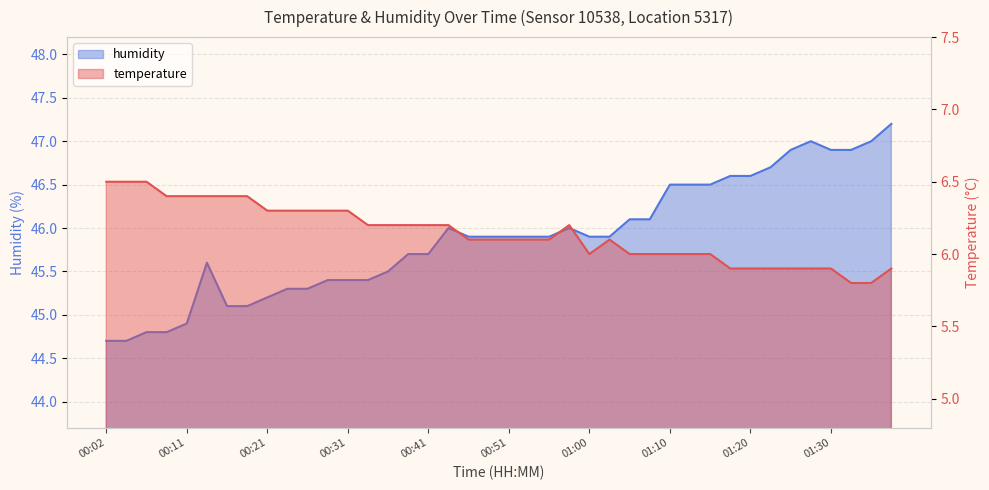

What are all the series names shown in the legend?

temperature, humidity